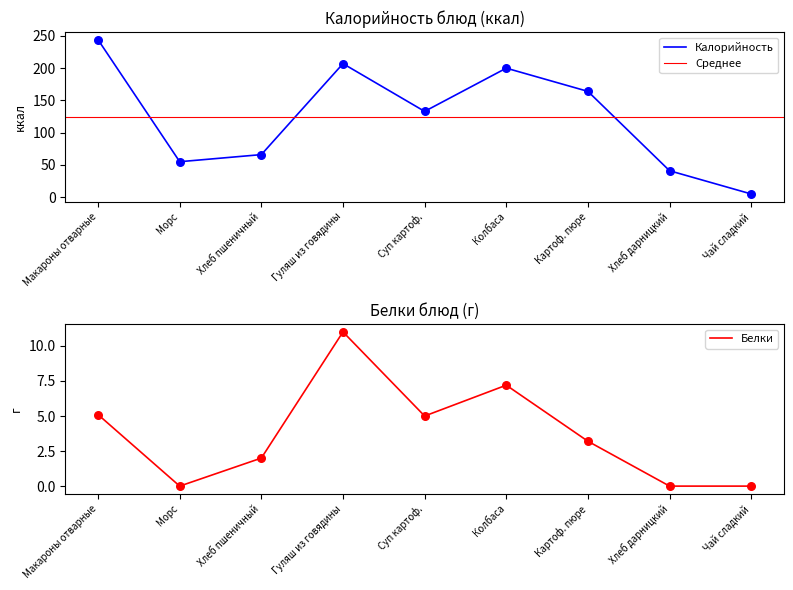

What is the total value across all series at Хлеб дарницкий?

41.0